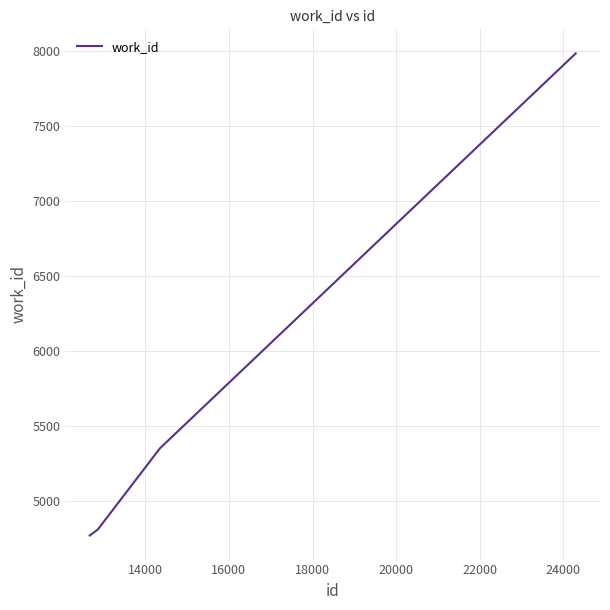

What is the maximum value shown in the chart?

7984